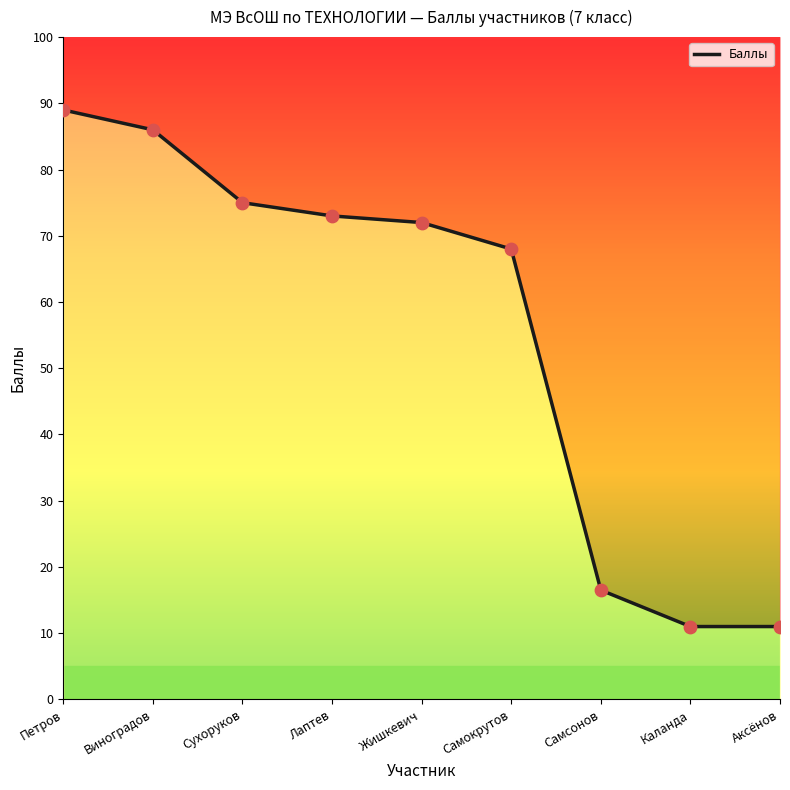

Which has a higher value, Виноградов or Сухоруков?

Виноградов